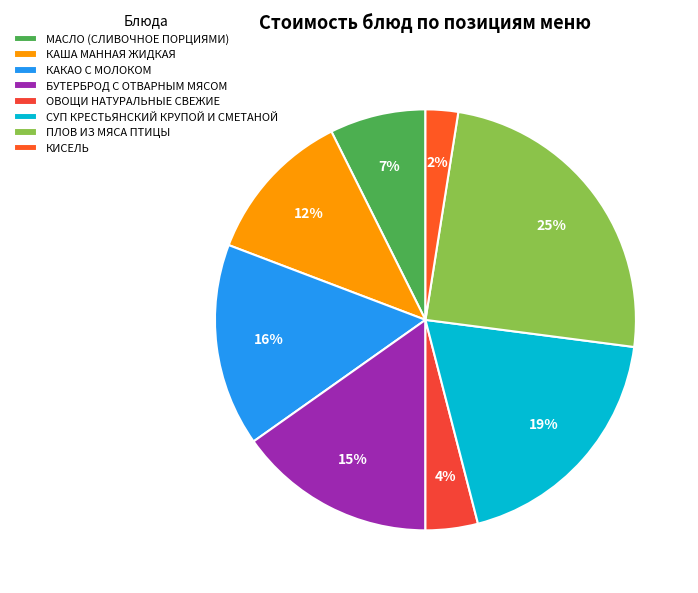

Is there any slice that represents more than half of the pie?

No